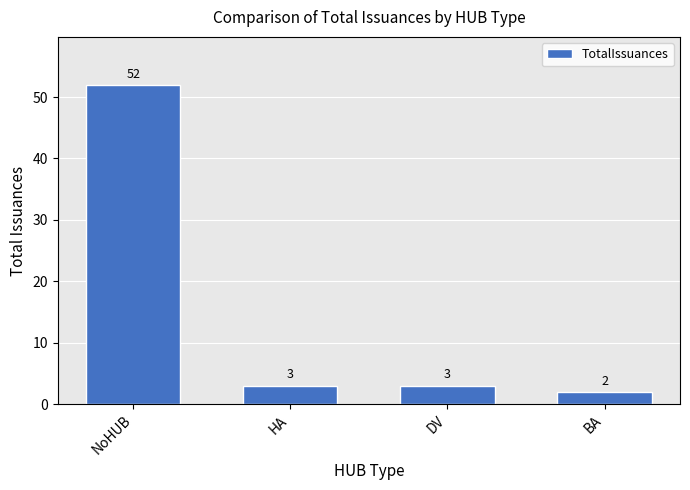

Reading right to left, what are all the values shown in this chart?

BA=2	DV=3	HA=3	NoHUB=52